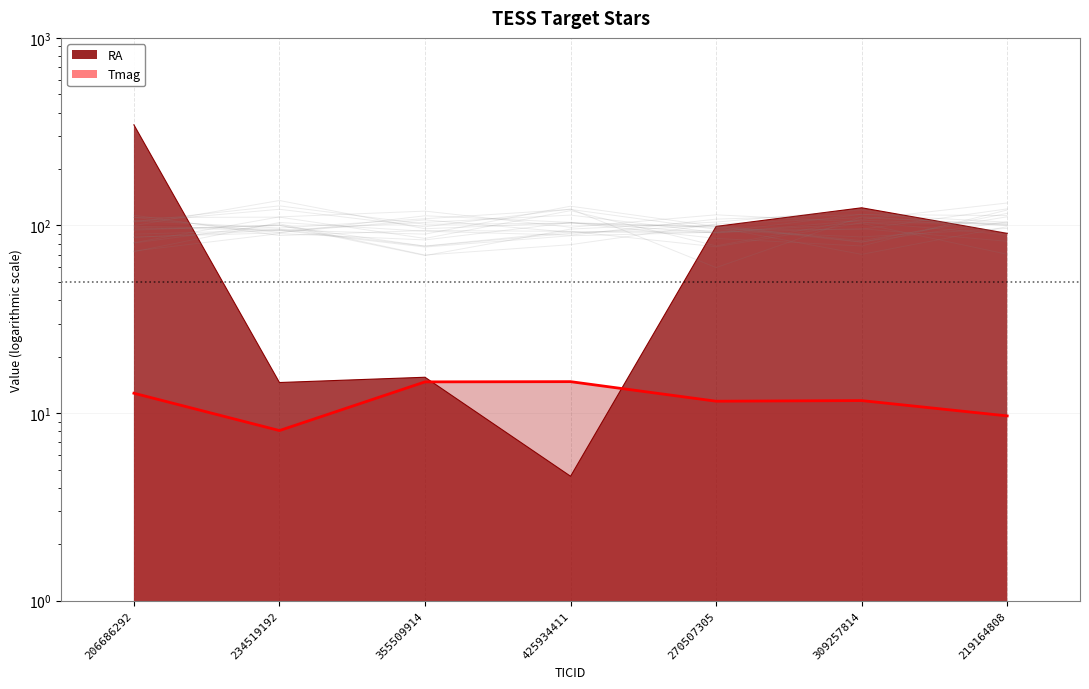

Which series has the widest spread of values?

RA